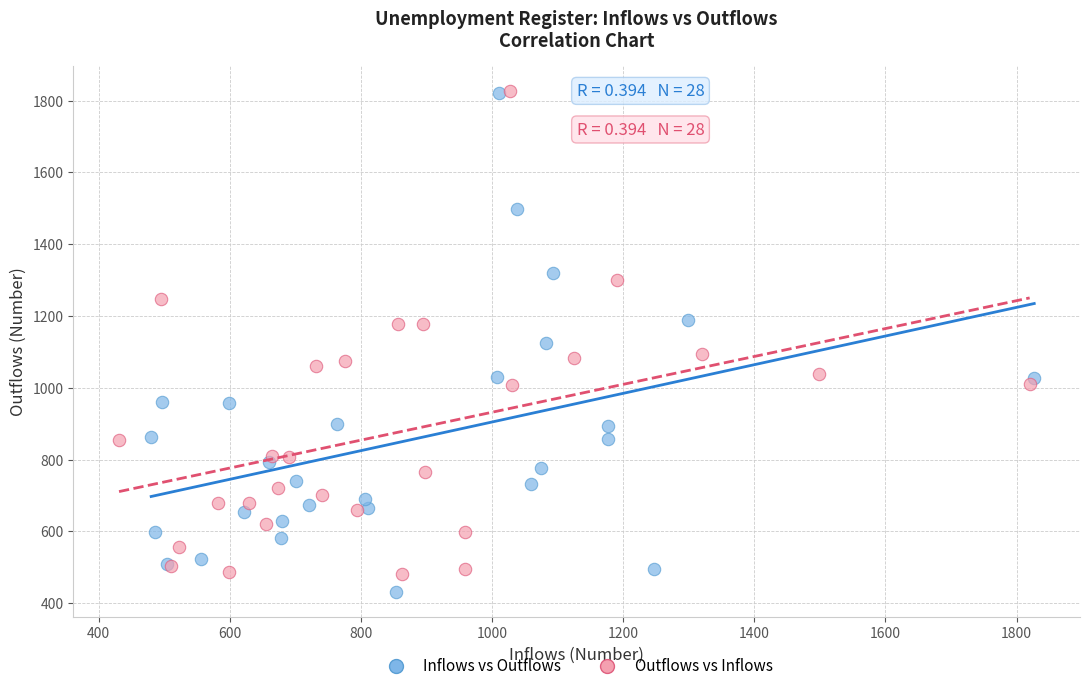

What are all the series names shown in the legend?

Inflows vs Outflows, Outflows vs Inflows